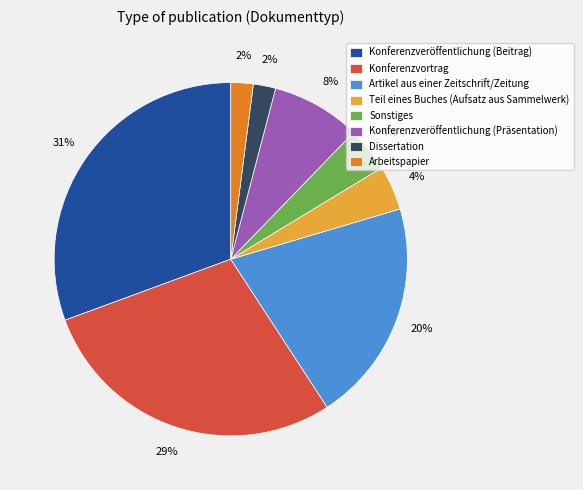

Does any single category account for the majority?

No